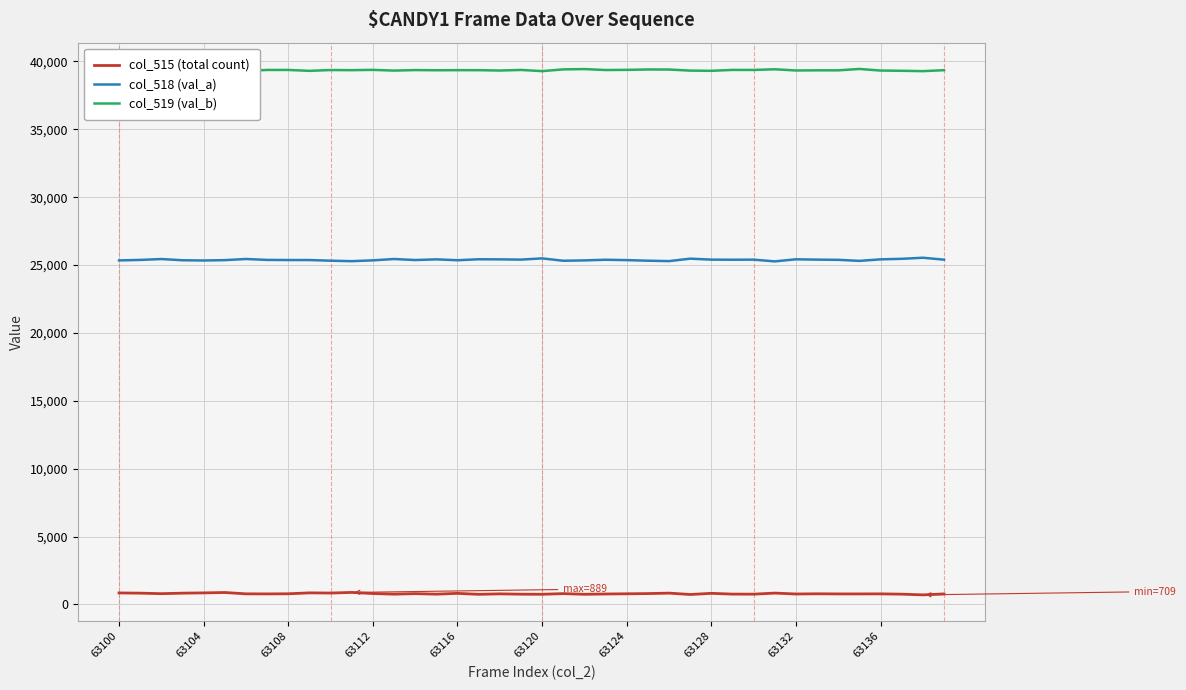

True or false: col_515 (total count) and col_519 (val_b) cross at least once.

False